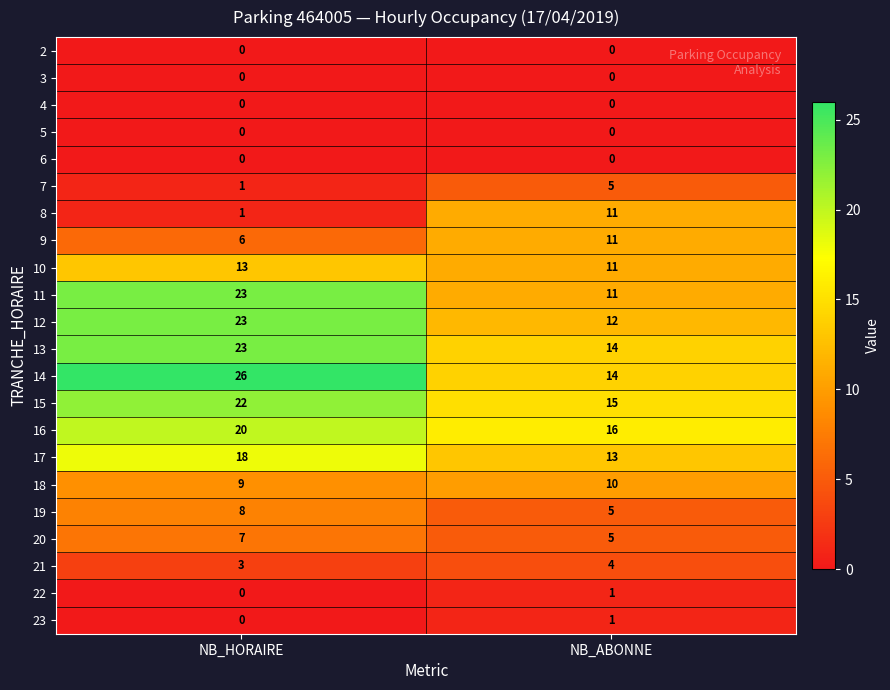

List the labels in order of 7 value, smallest first.

NB_HORAIRE, NB_ABONNE